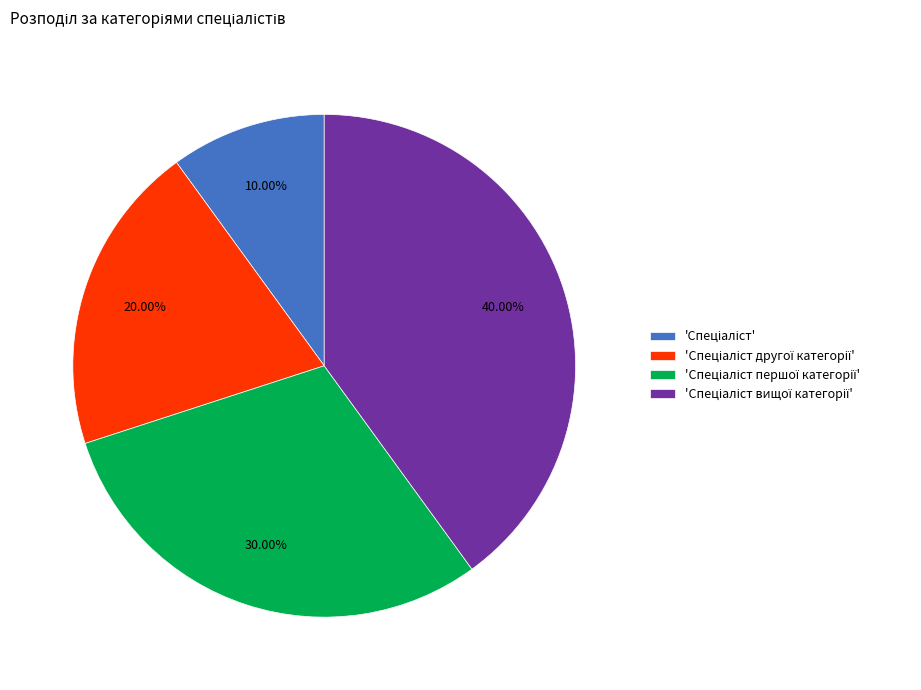

Is there any slice that represents more than half of the pie?

No